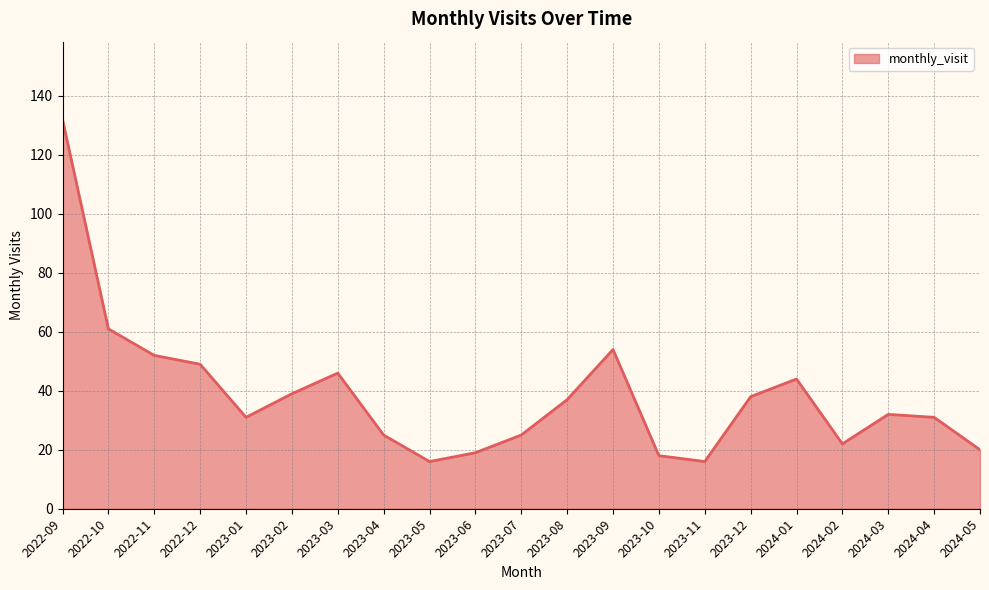

How many lines are shown in the chart?

1